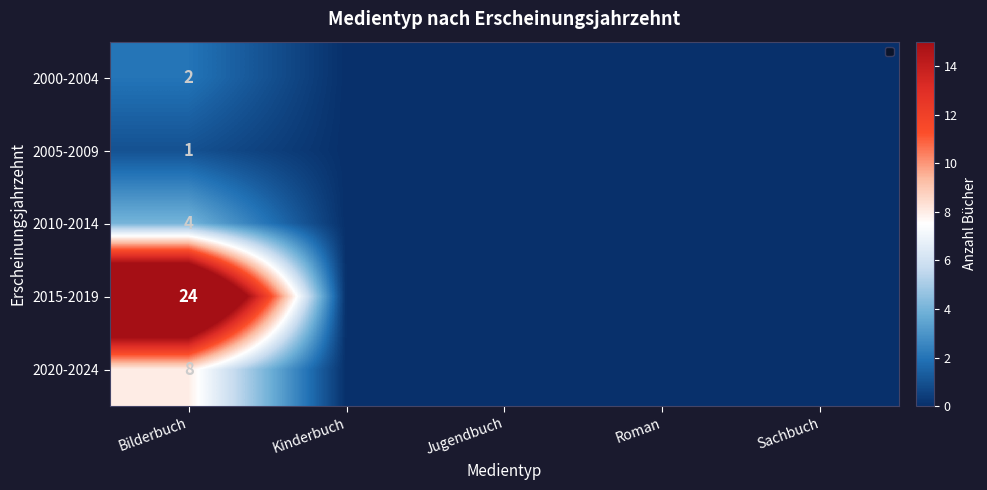

Is it true that 2010-2014 equals 2 at Bilderbuch?

False